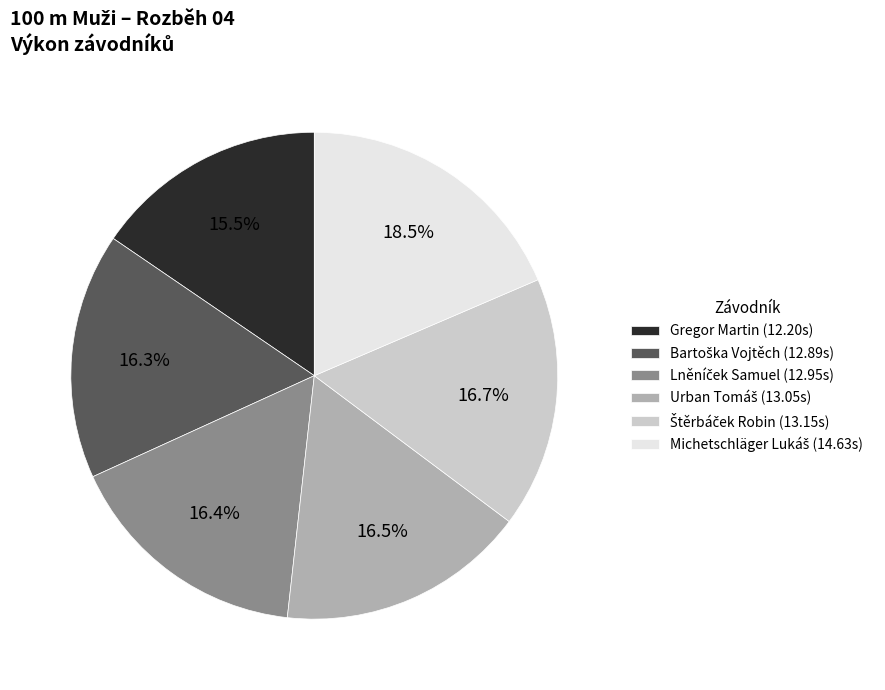

Does any single category account for the majority?

No